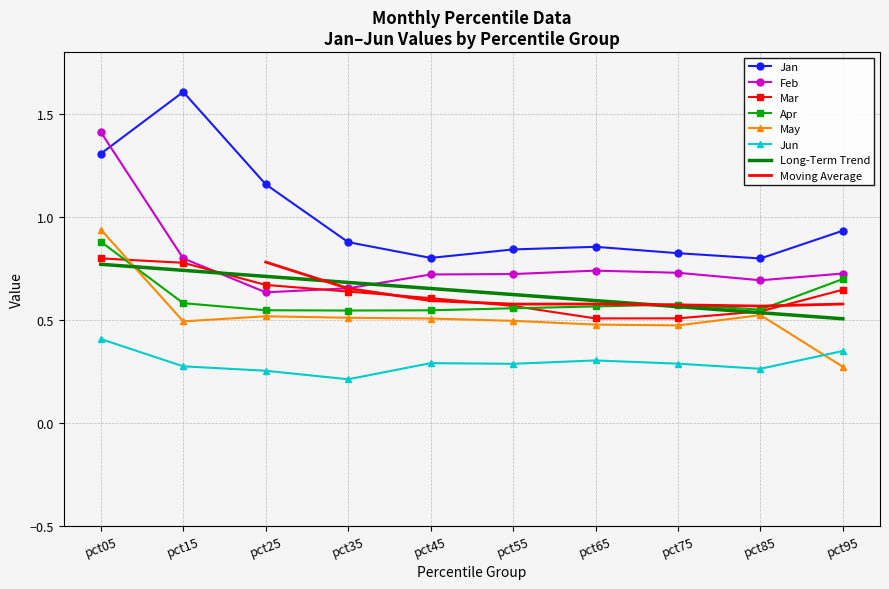

At pct95, list the series in order from smallest to largest.

May, Jun, Mar, Apr, Feb, Jan